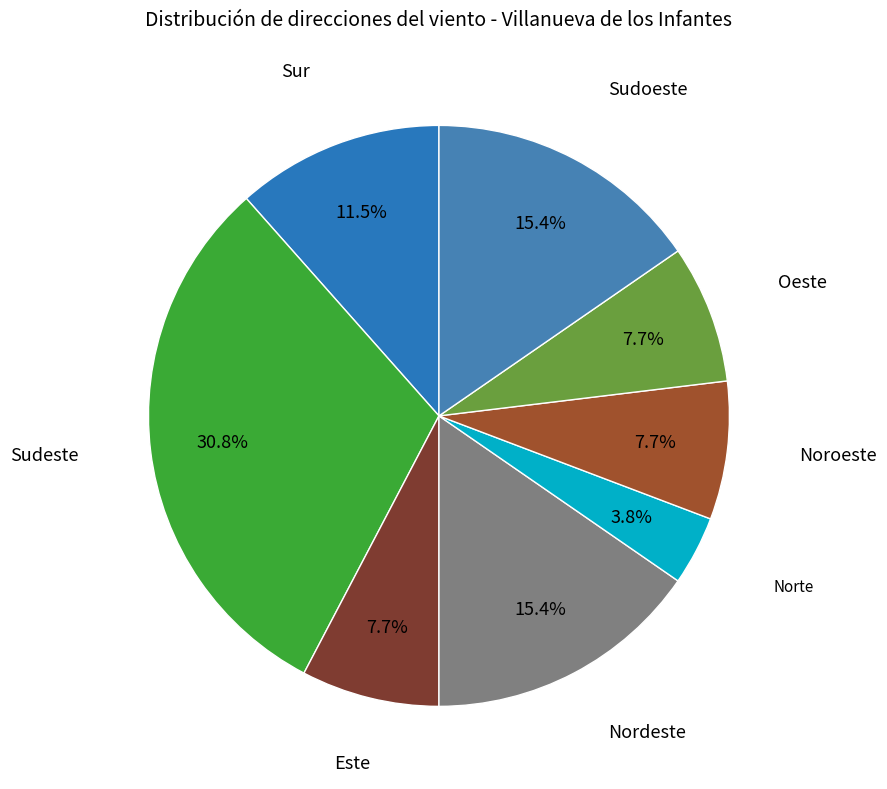

To the nearest percent, what is the difference between the Sur and Oeste slice percentages?

4%